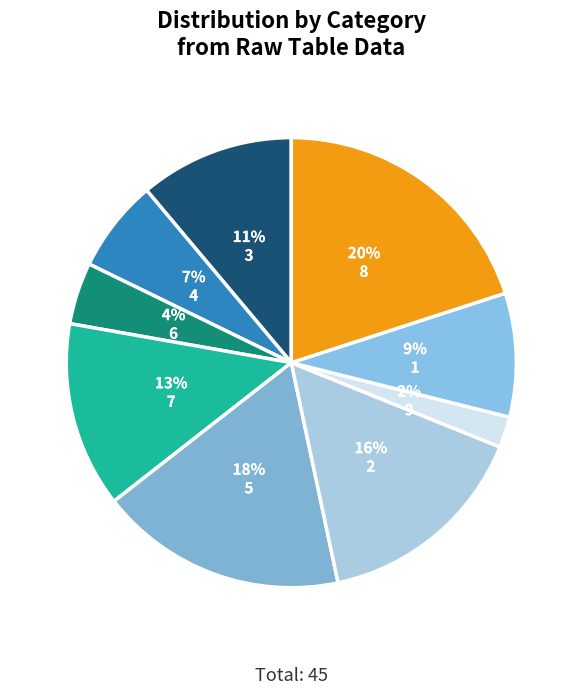

How many segments does this pie chart have?

9